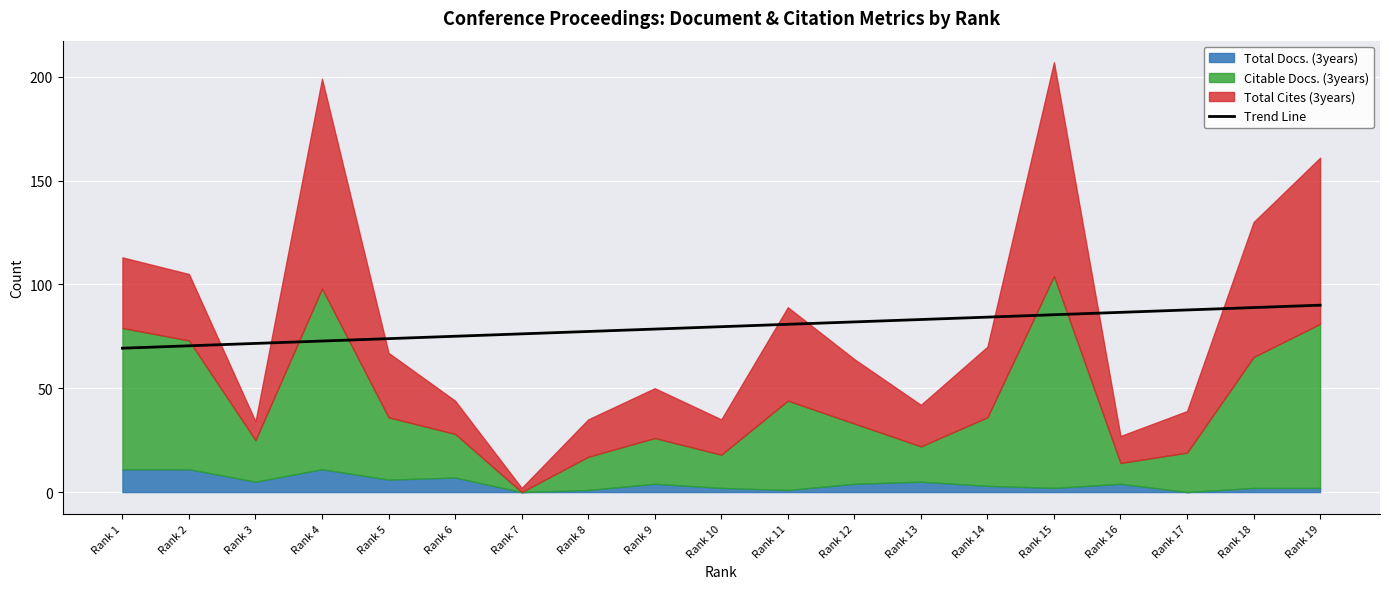

True or false: the data has more than 2 interior local peaks.

False